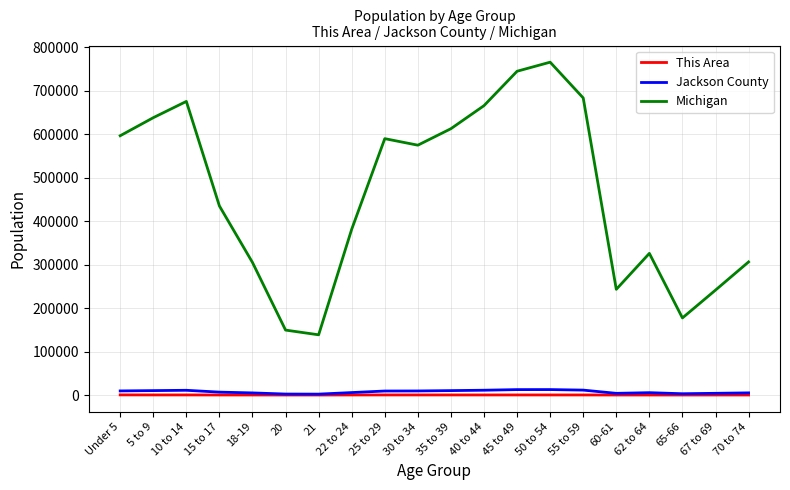

What is the difference between the highest and lowest values at 35 to 39?

612285